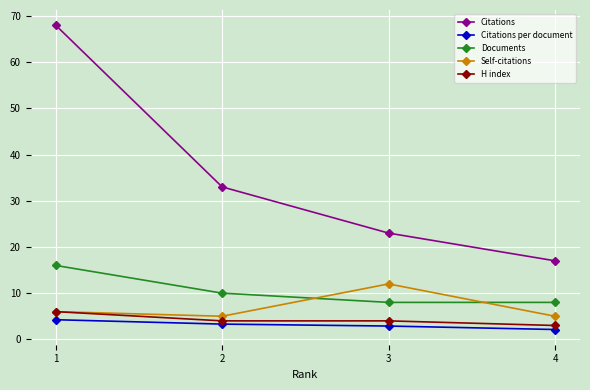

Rank the categories by Citations value from lowest to highest.

4, 3, 2, 1